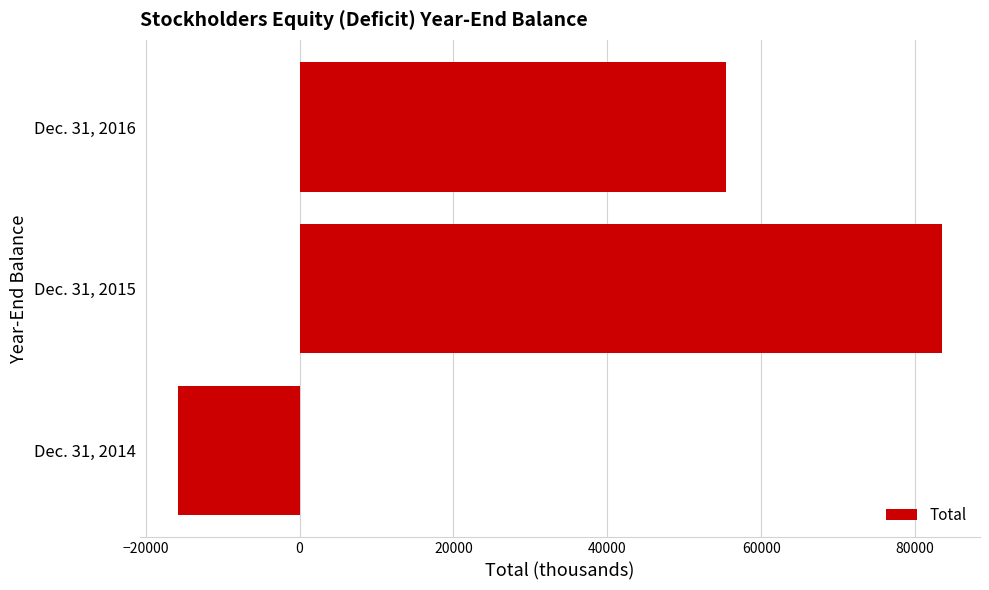

List the labels in order of value, smallest first.

Dec. 31, 2014, Dec. 31, 2016, Dec. 31, 2015